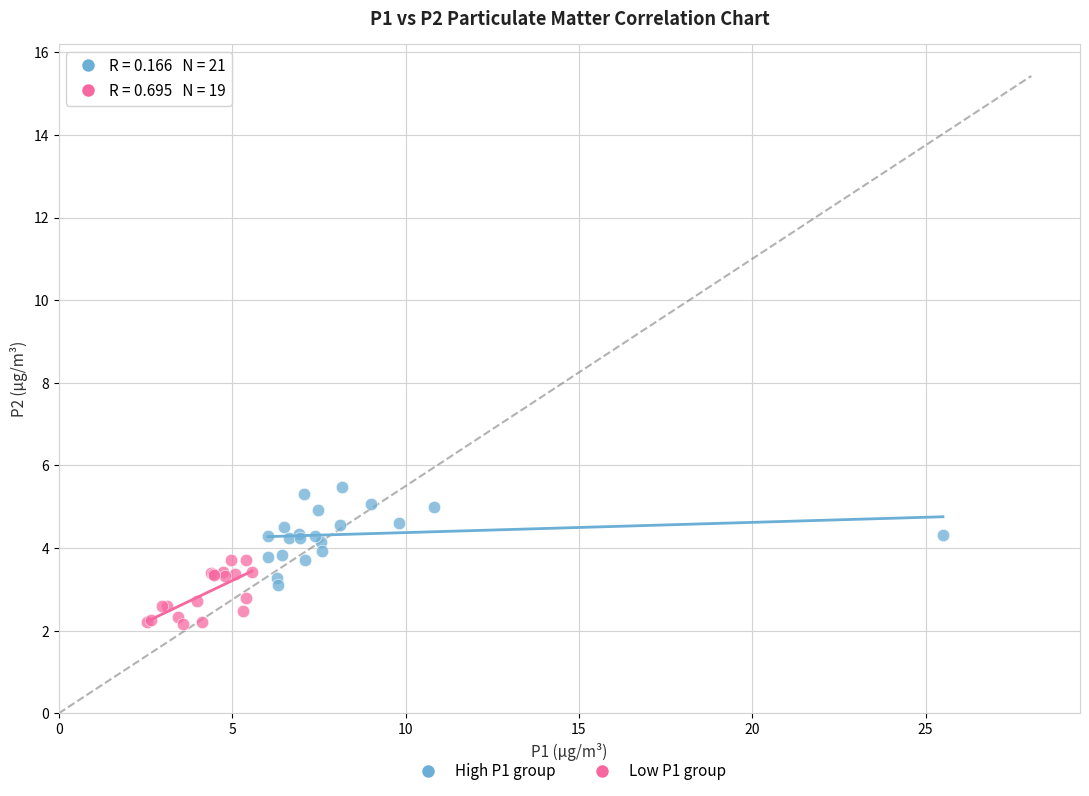

Which series reaches the maximum Y coordinate?

High P1 group